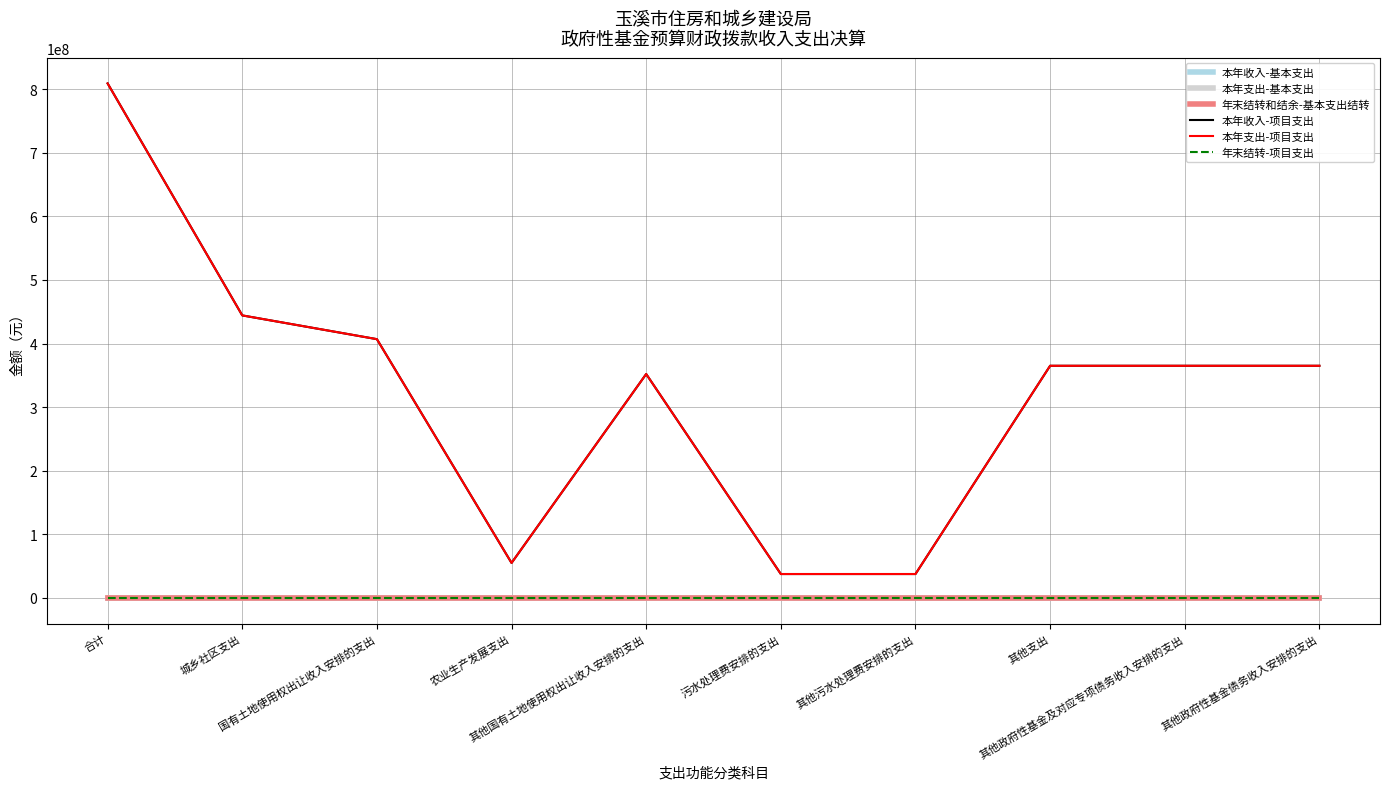

Is this an area chart (filled region under the line)?

No